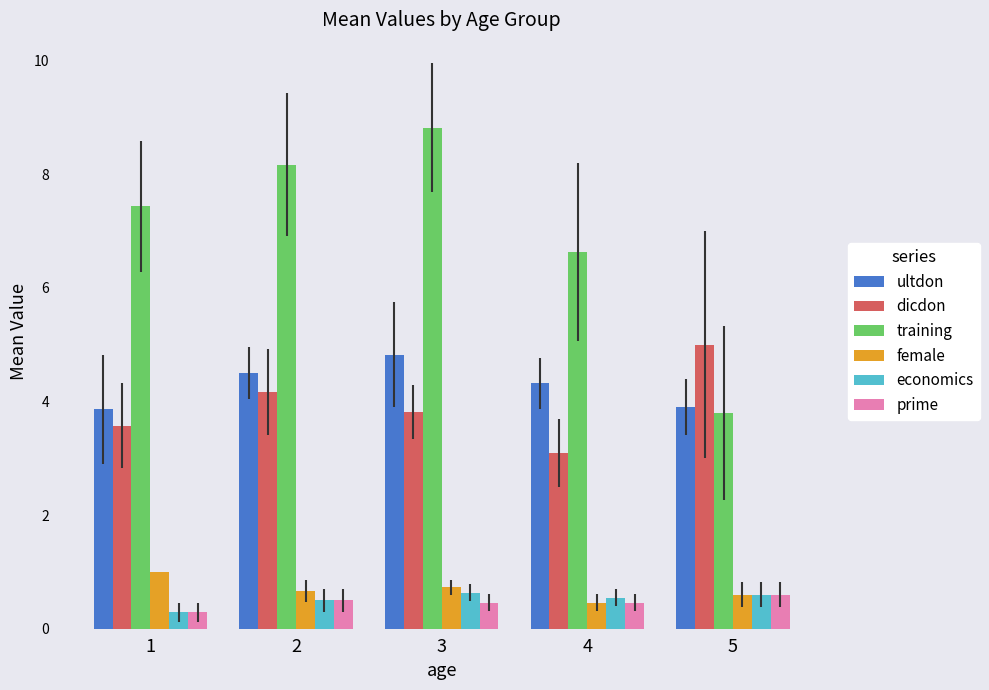

What is the sum of all dicdon values?

19.6